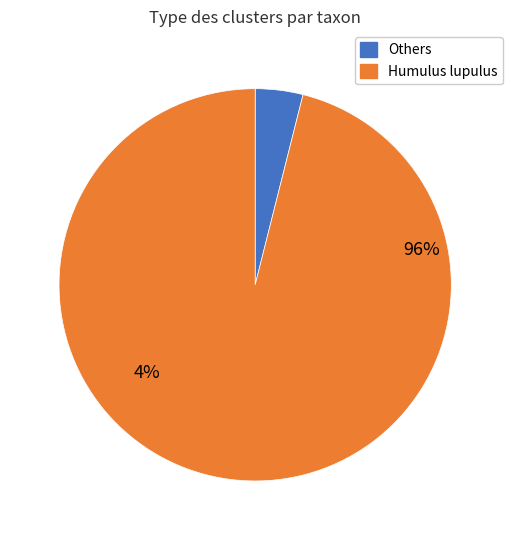

Which slice is the largest?

Humulus lupulus (0)